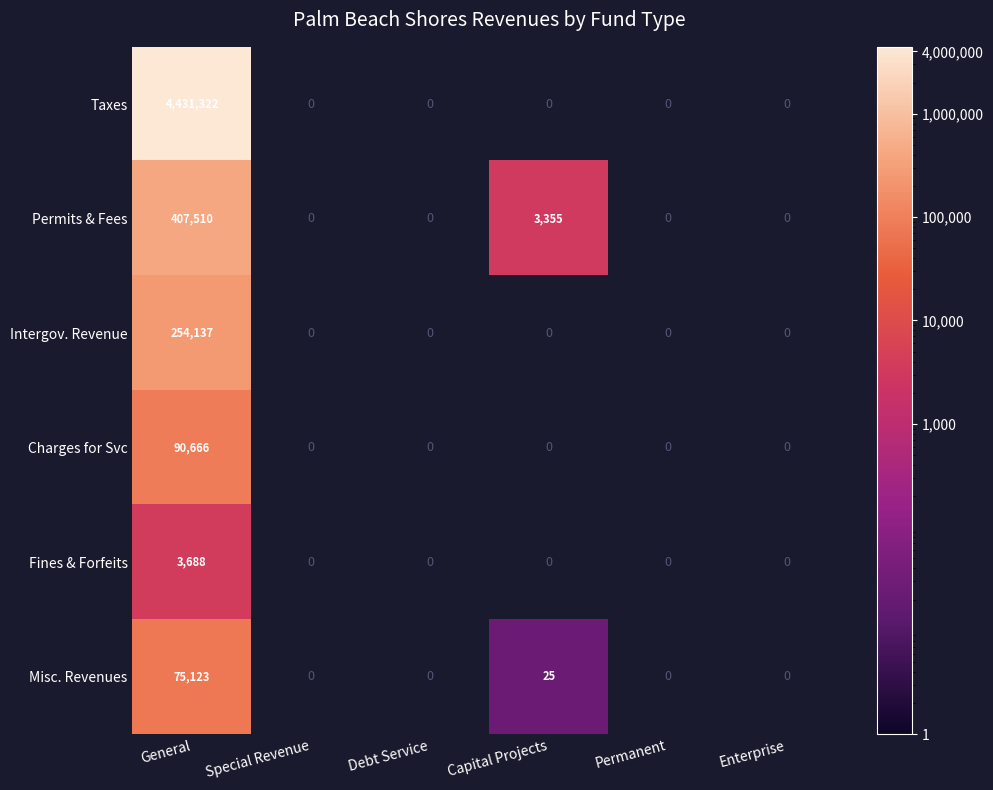

Which category has the lowest value across all series?

Capital Projects